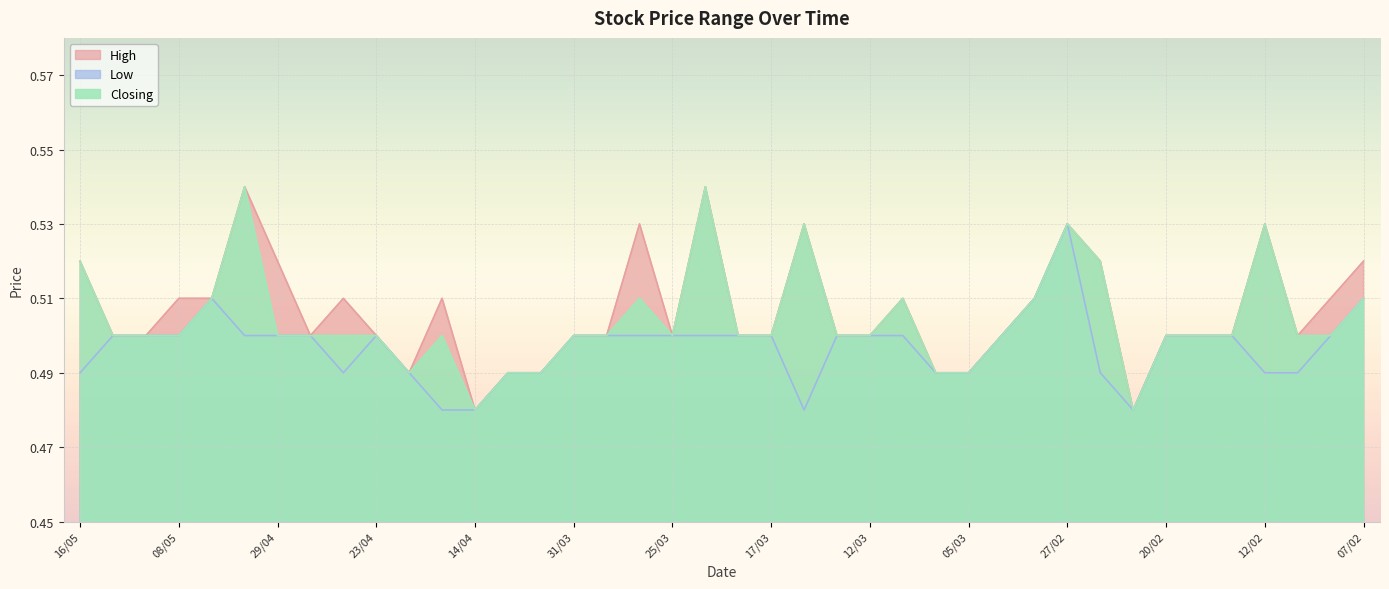

Where is High nearest to the value 0?

14/04